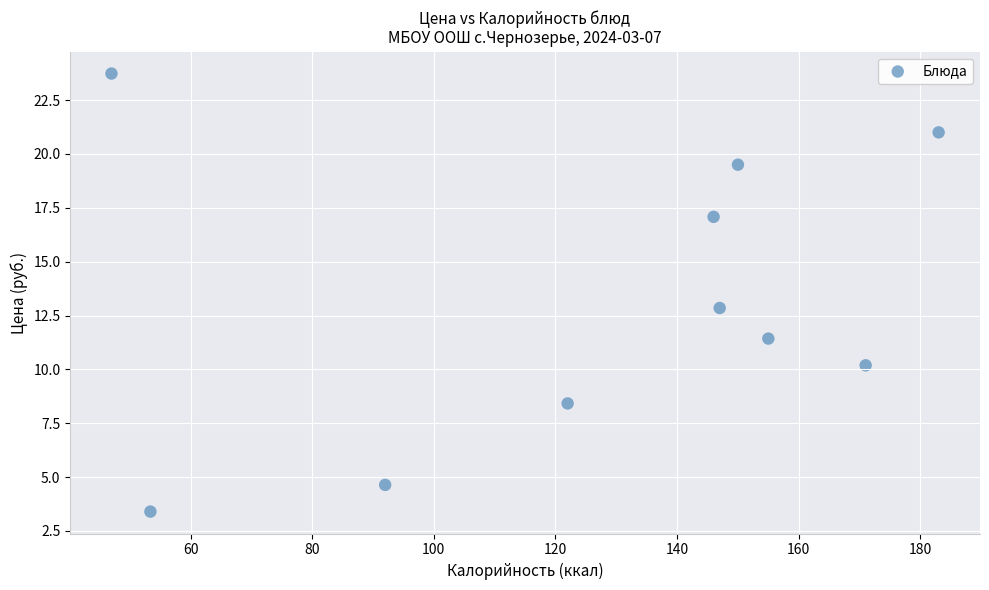

What is the range of X values (max minus min)?

136.0